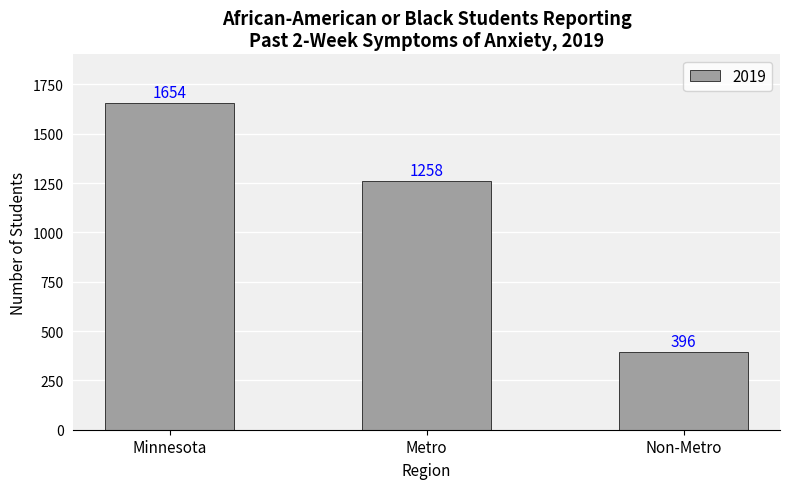

What is the label of the 2nd bar from the left?

Metro